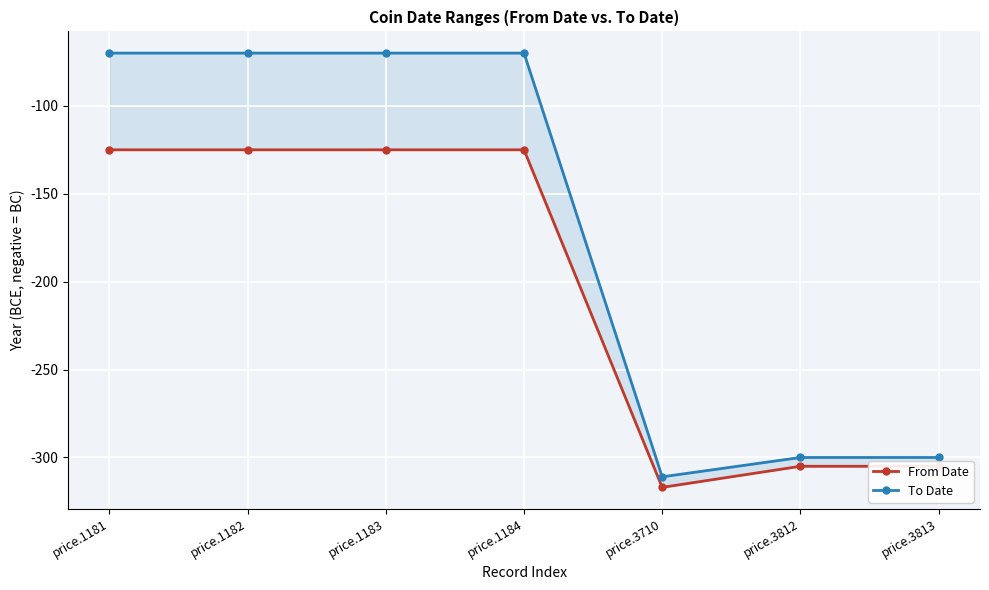

True or false: To Date and From Date cross at least once.

False